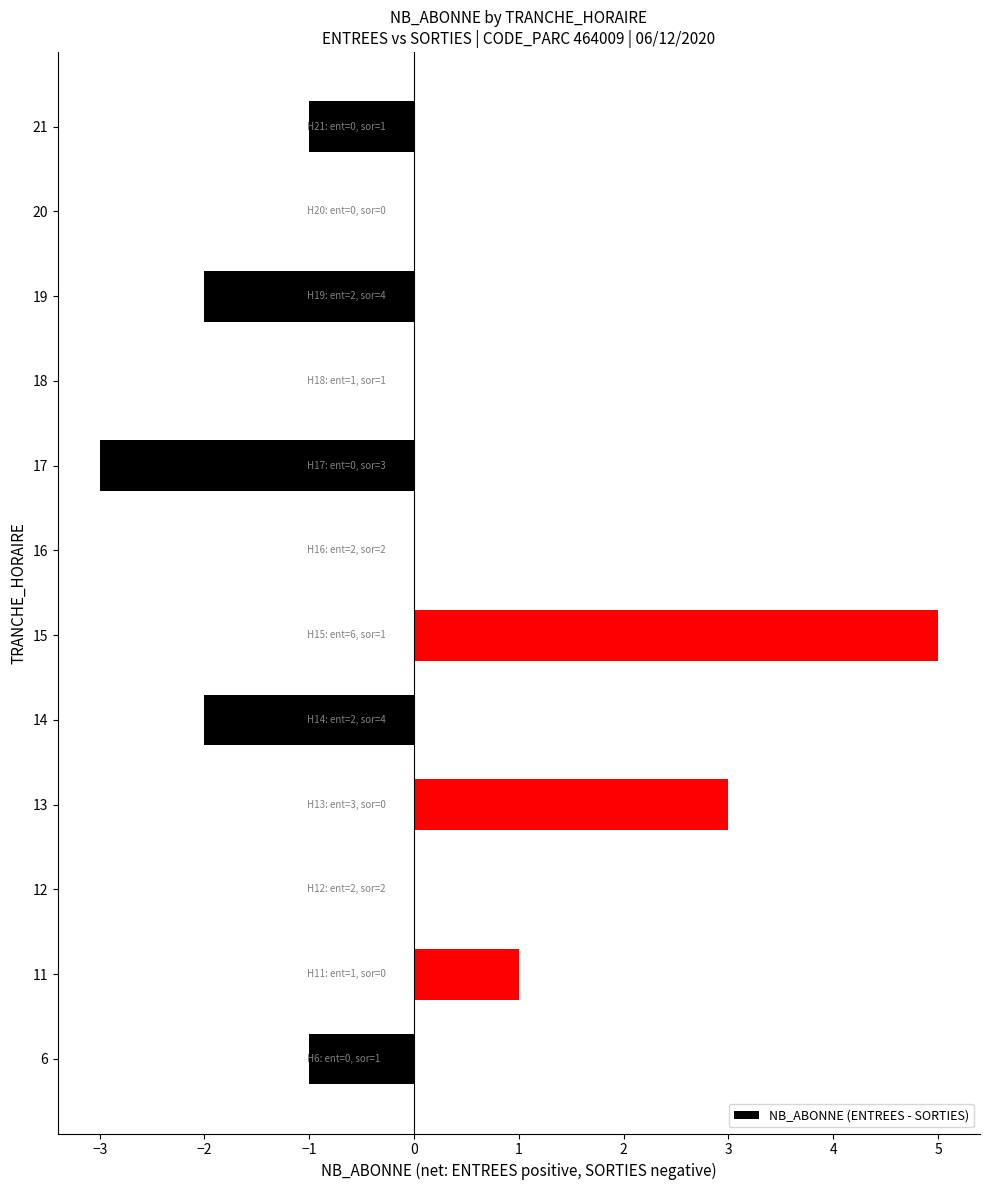

Does the chart contain stacked bars?

No